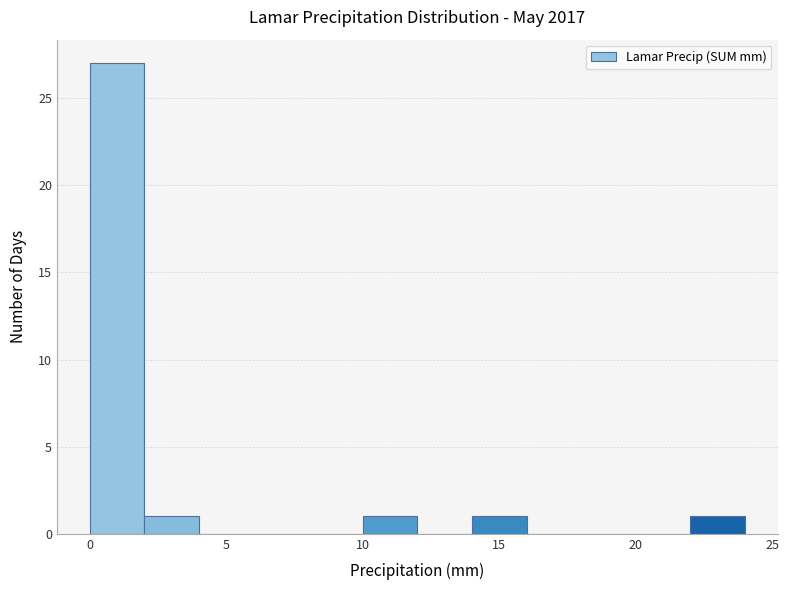

Reading left to right, transcribe this chart: for each bar, give the range it covers on the x-axis and its height. The values are not printed on the chart, so give them approximately, as read against the axis.

0 to 2: 27
2 to 4: 1
4 to 6: 0
6 to 8: 0
8 to 10: 0
10 to 12: 1
12 to 14: 0
14 to 16: 1
16 to 18: 0
18 to 20: 0
20 to 22: 0
22 to 24: 1